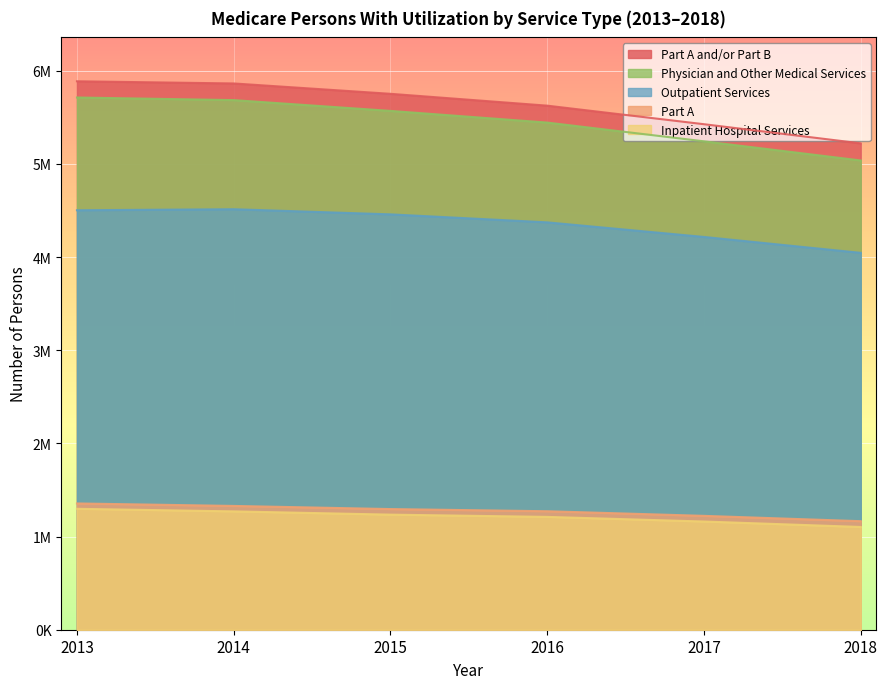

The Outpatient Services series shows 1201267 at 2016. True or false?

False